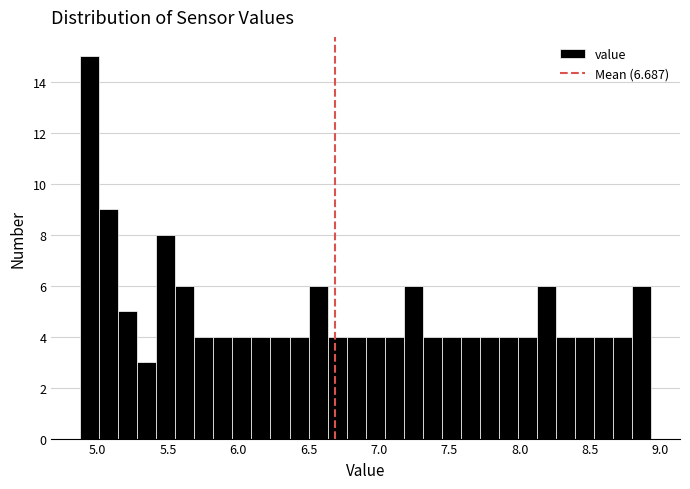

Read against the x-axis, roughly where is the centre of the tallest bar?

4.95